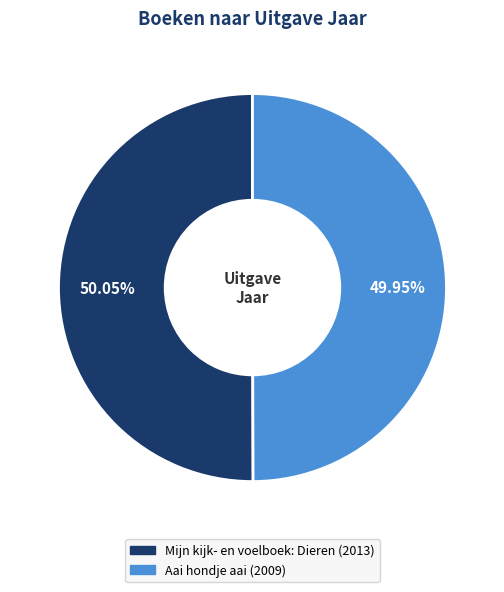

How many slices are in this pie chart?

2